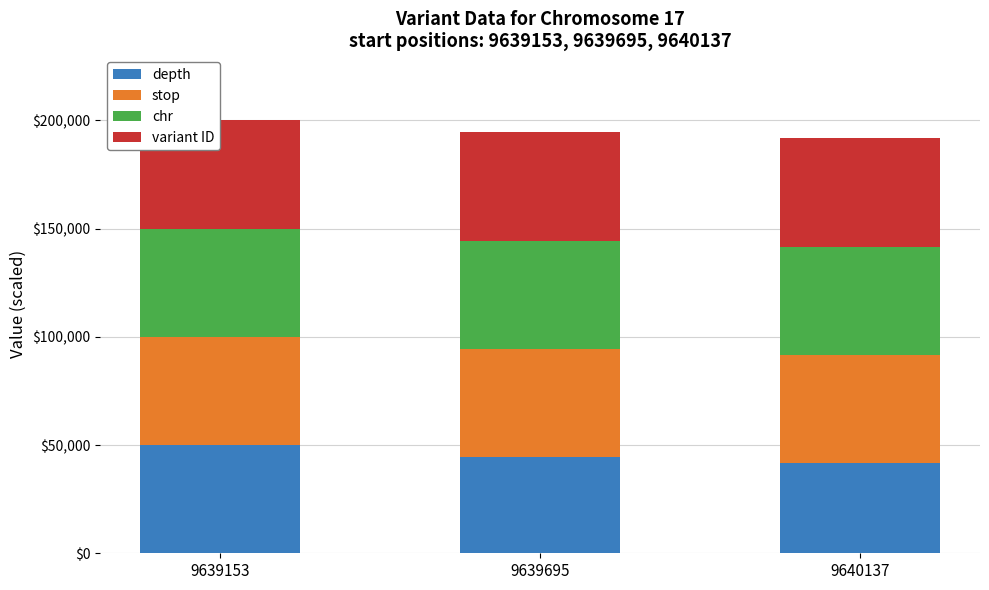

Are the bars horizontal?

No